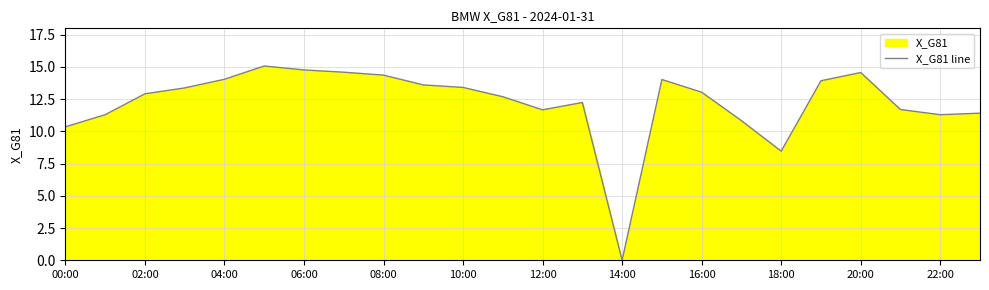

What is the change in value from 16:00 to 22:00?

-1.7